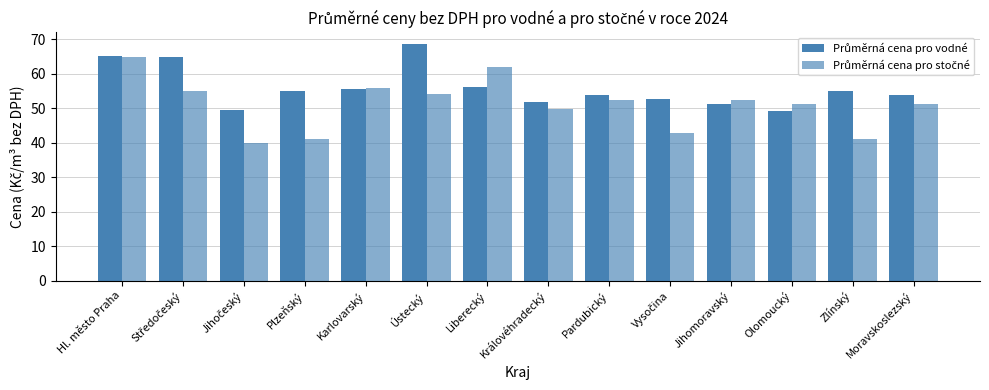

Rank the series by their maximum value, from lowest to highest.

Průměrná cena pro stočné, Průměrná cena pro vodné